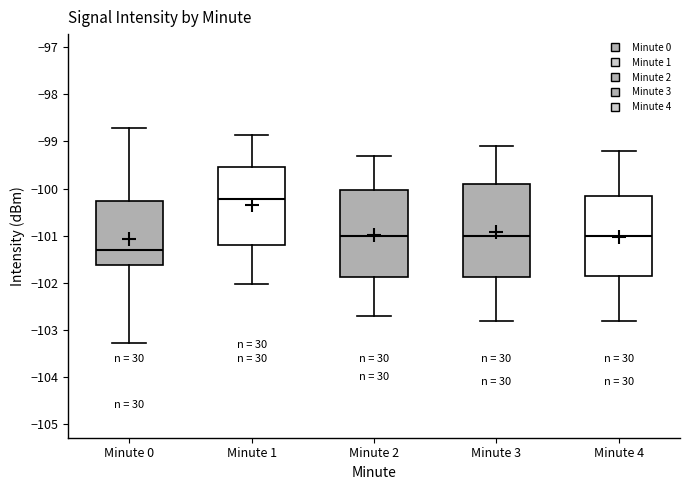

Where is the lower edge of the box for Minute 2 on the y-axis? The values are not printed on the chart, so give them approximately, as read against the axis.

-101.9